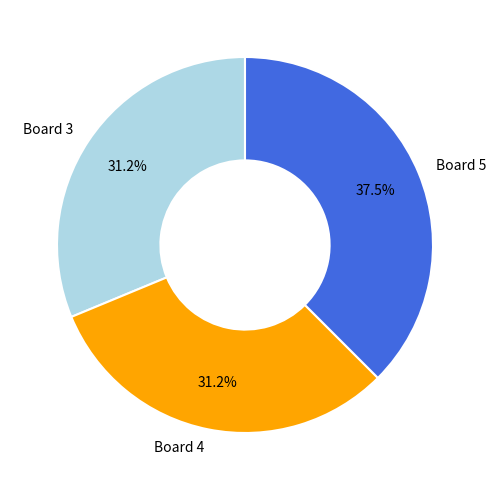

How many segments does this pie chart have?

3